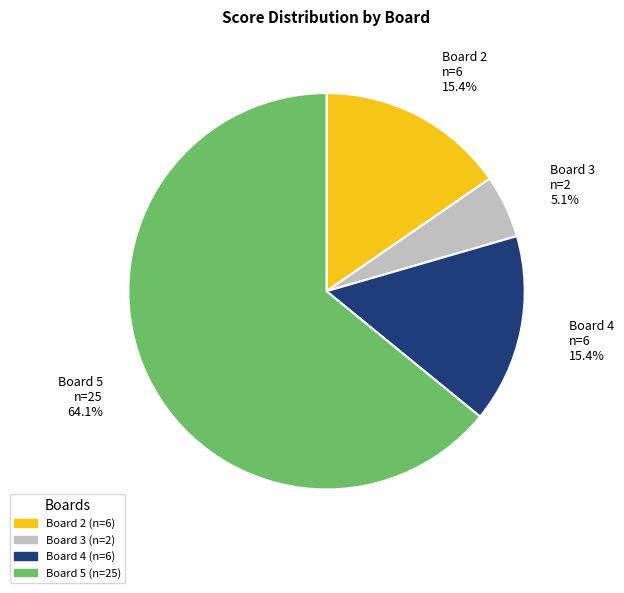

Which category has the biggest portion of the pie?

Board 5 n=25 64.1%